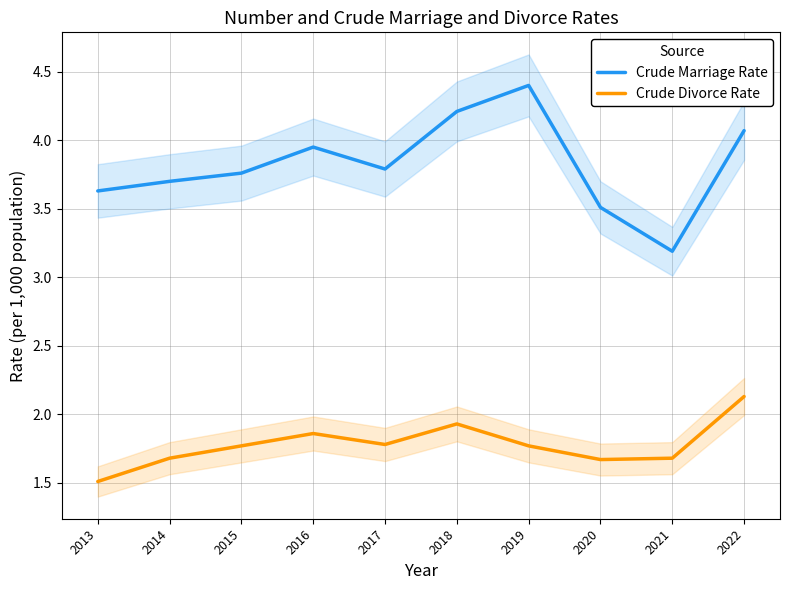

What is the value of the Crude Marriage Rate point at the 8th from the left?

3.5